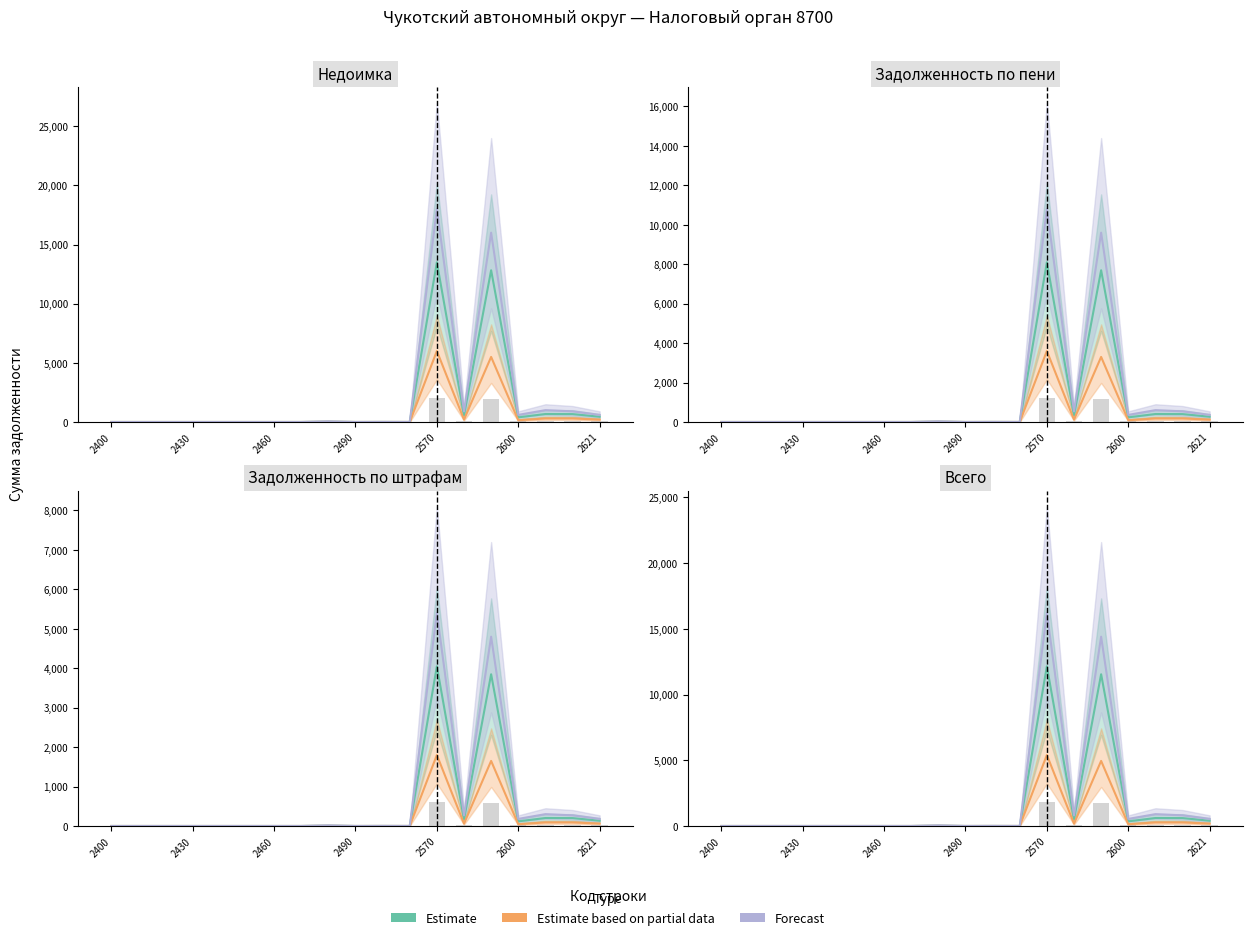

How many positive values does the Forecast series have?

10